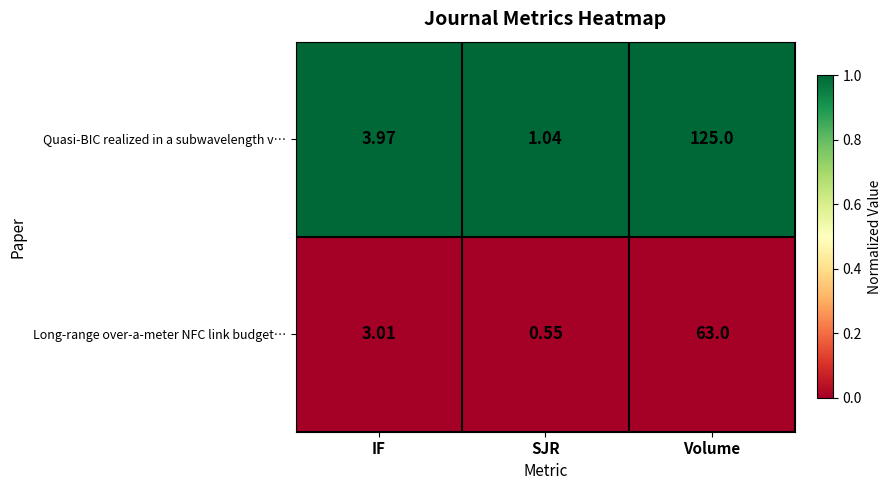

Where does the Long-range over-a-meter NFC link budget… series first go above 3?

IF